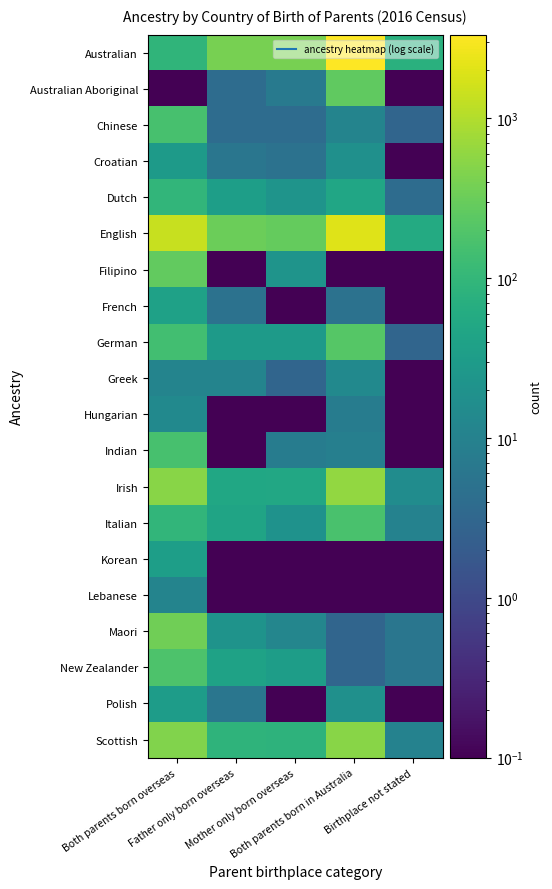

Reading left to right, list all the values displayed in this chart.

Australian: Both parents born overseas=92.0	Father only born overseas=401.0	Mother only born overseas=391.0	Both parents born in Australia=3337.0	Birthplace not stated=75.0
Australian Aboriginal: Both parents born overseas=0.1	Father only born overseas=4.0	Mother only born overseas=7.0	Both parents born in Australia=260.0	Birthplace not stated=0.1
Chinese: Both parents born overseas=163.0	Father only born overseas=4.0	Mother only born overseas=4.0	Both parents born in Australia=11.0	Birthplace not stated=3.0
Croatian: Both parents born overseas=29.0	Father only born overseas=6.0	Mother only born overseas=5.0	Both parents born in Australia=19.0	Birthplace not stated=0.1
Dutch: Both parents born overseas=96.0	Father only born overseas=34.0	Mother only born overseas=22.0	Both parents born in Australia=47.0	Birthplace not stated=4.0
English: Both parents born overseas=1420.0	Father only born overseas=320.0	Mother only born overseas=288.0	Both parents born in Australia=1980.0	Birthplace not stated=59.0
Filipino: Both parents born overseas=278.0	Father only born overseas=0.1	Mother only born overseas=22.0	Both parents born in Australia=0.1	Birthplace not stated=0.1
French: Both parents born overseas=38.0	Father only born overseas=5.0	Mother only born overseas=0.1	Both parents born in Australia=5.0	Birthplace not stated=0.1
German: Both parents born overseas=141.0	Father only born overseas=29.0	Mother only born overseas=29.0	Both parents born in Australia=211.0	Birthplace not stated=3.0
Greek: Both parents born overseas=11.0	Father only born overseas=11.0	Mother only born overseas=3.0	Both parents born in Australia=14.0	Birthplace not stated=0.1
Hungarian: Both parents born overseas=14.0	Father only born overseas=0.1	Mother only born overseas=0.1	Both parents born in Australia=8.0	Birthplace not stated=0.1
Indian: Both parents born overseas=158.0	Father only born overseas=0.1	Mother only born overseas=8.0	Both parents born in Australia=9.0	Birthplace not stated=0.1
Irish: Both parents born overseas=515.0	Father only born overseas=50.0	Mother only born overseas=52.0	Both parents born in Australia=605.0	Birthplace not stated=16.0
Italian: Both parents born overseas=96.0	Father only born overseas=43.0	Mother only born overseas=20.0	Both parents born in Australia=165.0	Birthplace not stated=10.0
Korean: Both parents born overseas=35.0	Father only born overseas=0.1	Mother only born overseas=0.1	Both parents born in Australia=0.1	Birthplace not stated=0.1
Lebanese: Both parents born overseas=11.0	Father only born overseas=0.1	Mother only born overseas=0.1	Both parents born in Australia=0.1	Birthplace not stated=0.1
Maori: Both parents born overseas=352.0	Father only born overseas=21.0	Mother only born overseas=12.0	Both parents born in Australia=3.0	Birthplace not stated=6.0
New Zealander: Both parents born overseas=182.0	Father only born overseas=40.0	Mother only born overseas=33.0	Both parents born in Australia=3.0	Birthplace not stated=6.0
Polish: Both parents born overseas=32.0	Father only born overseas=6.0	Mother only born overseas=0.1	Both parents born in Australia=19.0	Birthplace not stated=0.1
Scottish: Both parents born overseas=465.0	Father only born overseas=88.0	Mother only born overseas=84.0	Both parents born in Australia=525.0	Birthplace not stated=10.0